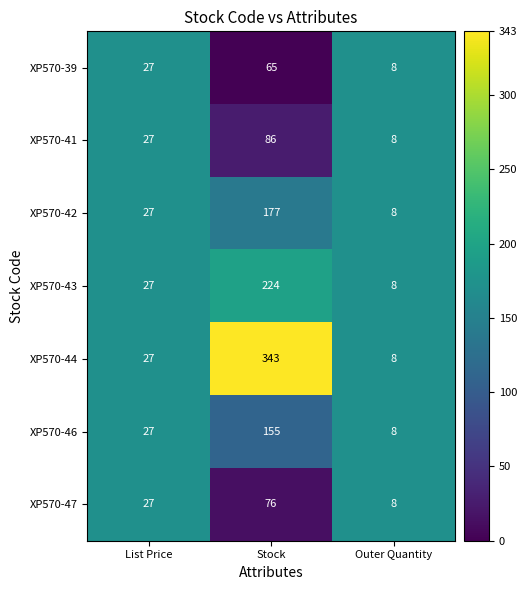

List the series in order of their peak value, lowest first.

XP570-39, XP570-47, XP570-41, XP570-46, XP570-42, XP570-43, XP570-44